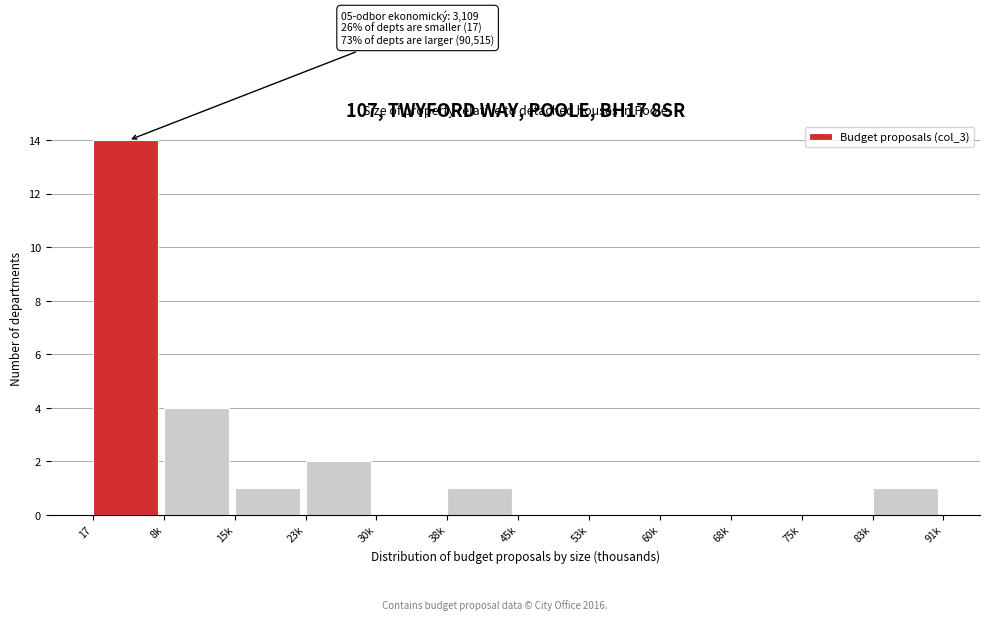

Reading left to right, extract all data points from this chart.

17=14	8k=4	15k=1	23k=2	30k=0	38k=1	45k=0	53k=0	60k=0	68k=0	75k=0	83k=1